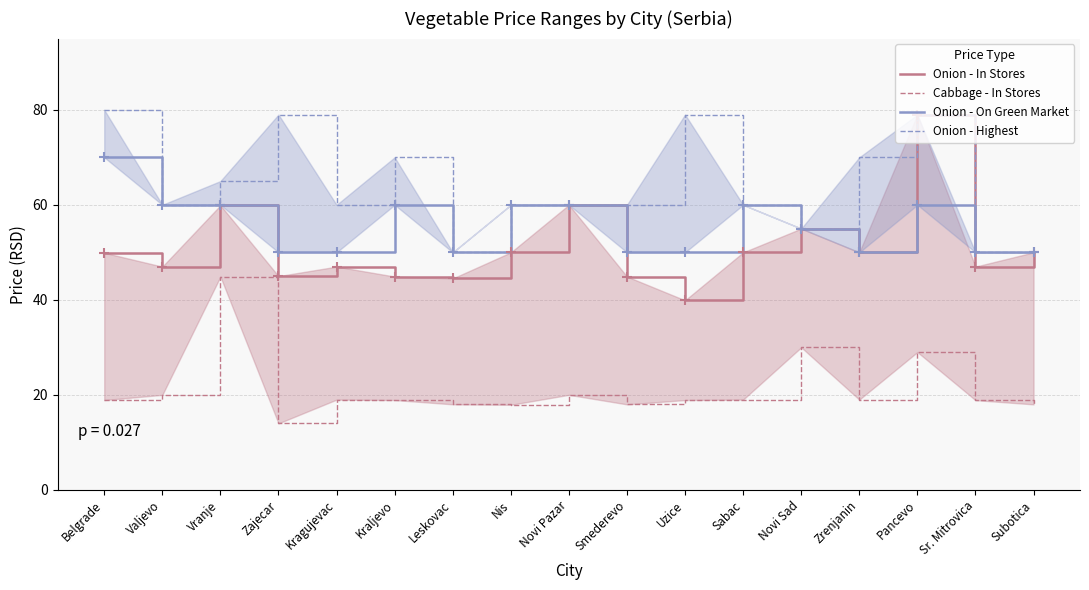

At which category is the sum across all series the highest?

Pancevo